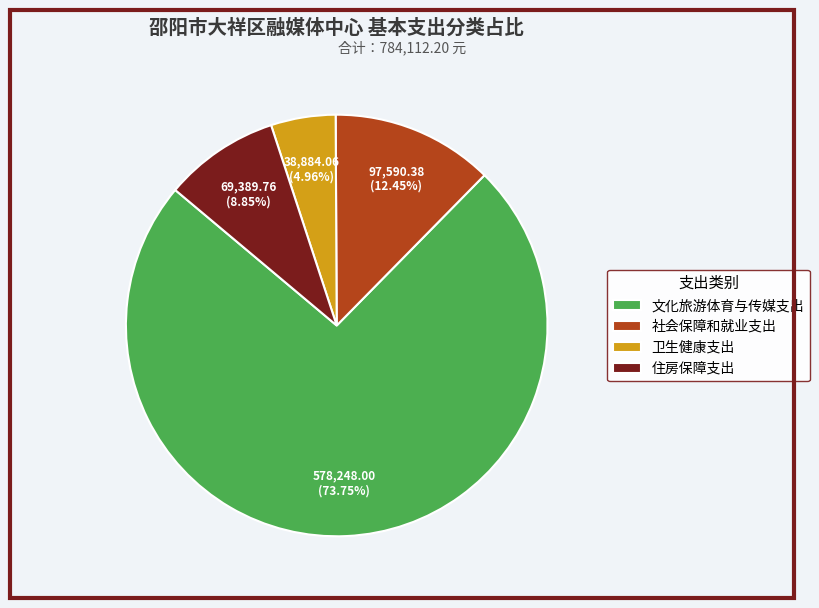

Is 卫生健康支出 the majority of the pie?

No